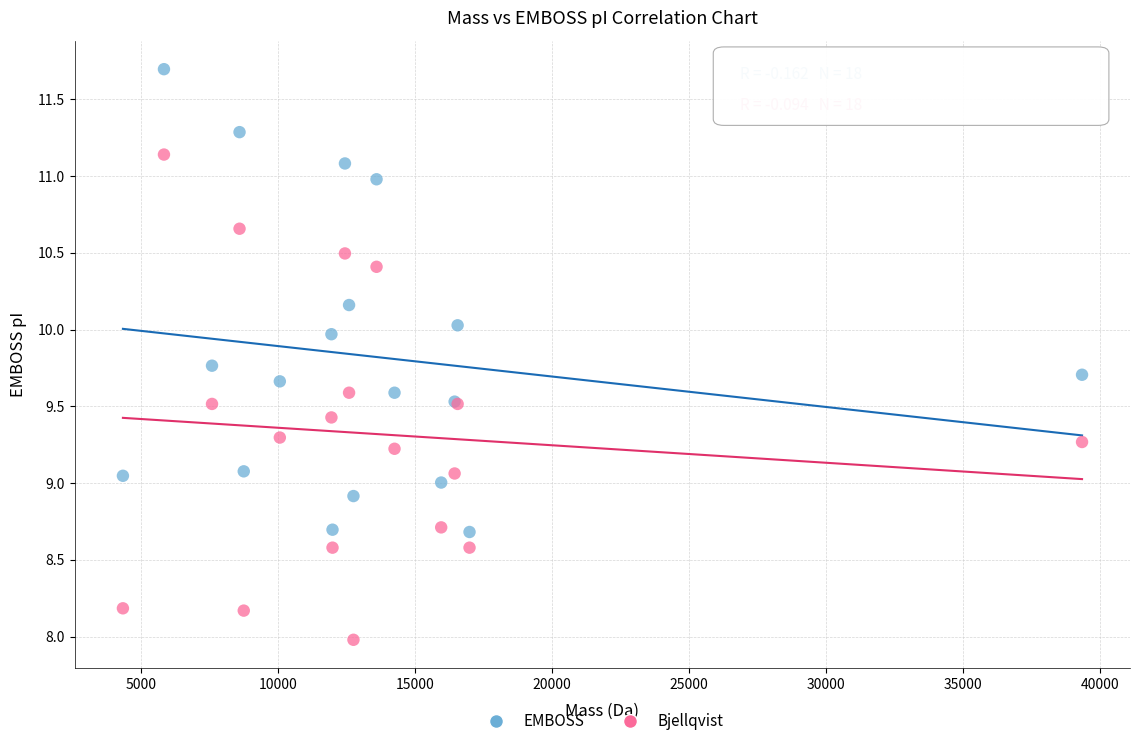

What are all the series names shown in the legend?

EMBOSS, Bjellqvist